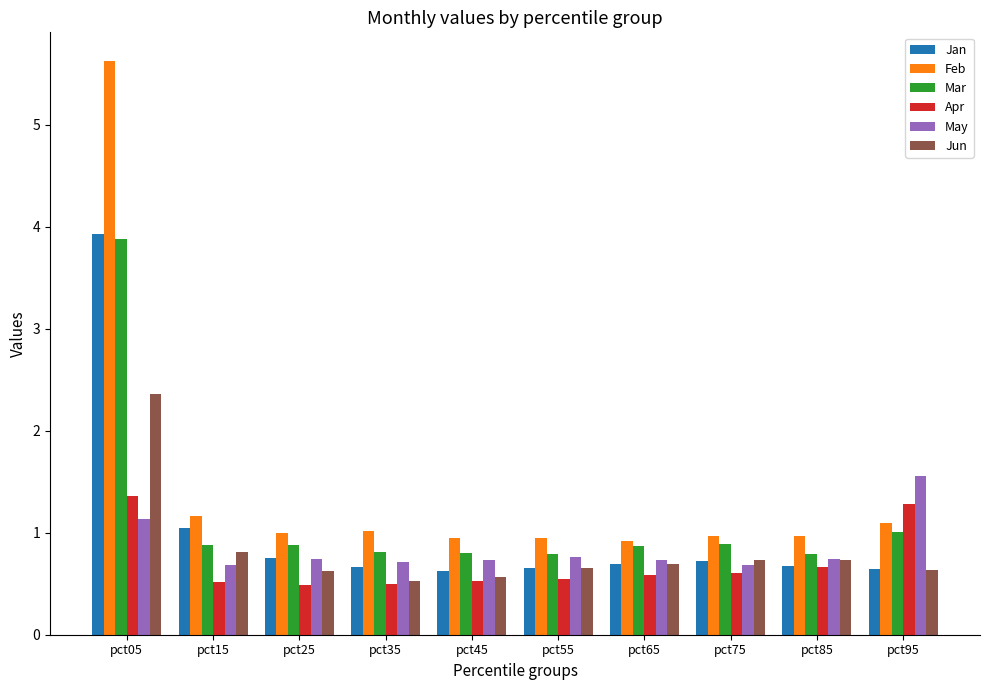

The value of Jan at pct75 is 0.7. True or false?

True